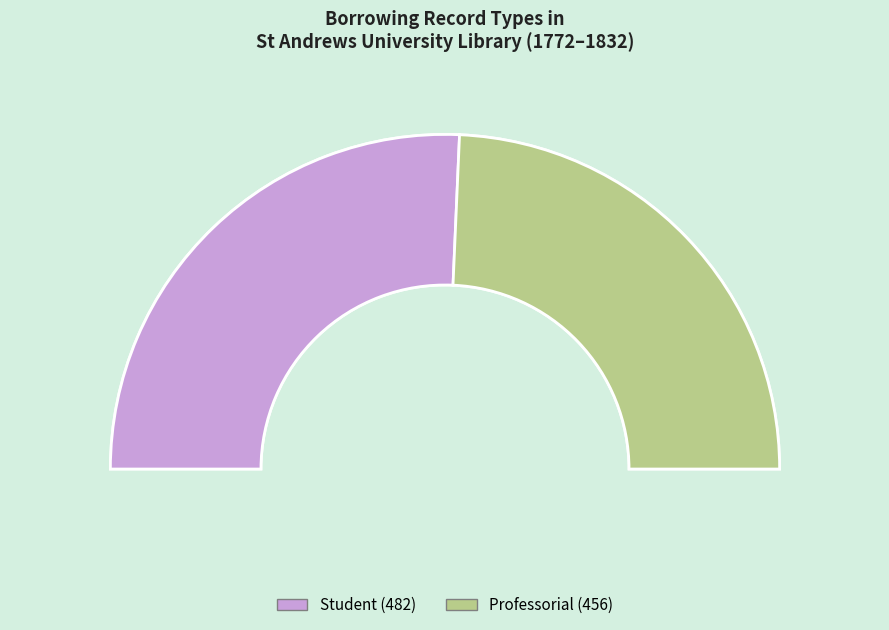

Is there a majority slice in this chart?

Yes